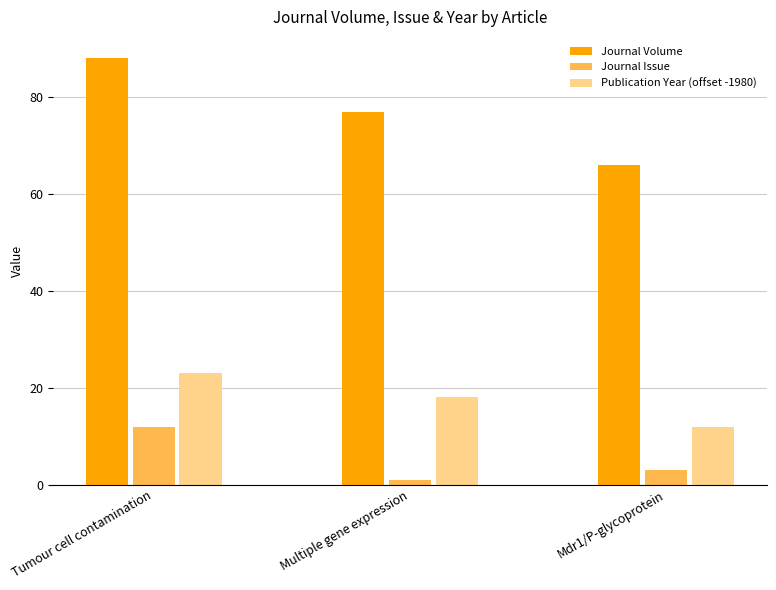

Which series has the widest spread of values?

Journal Volume